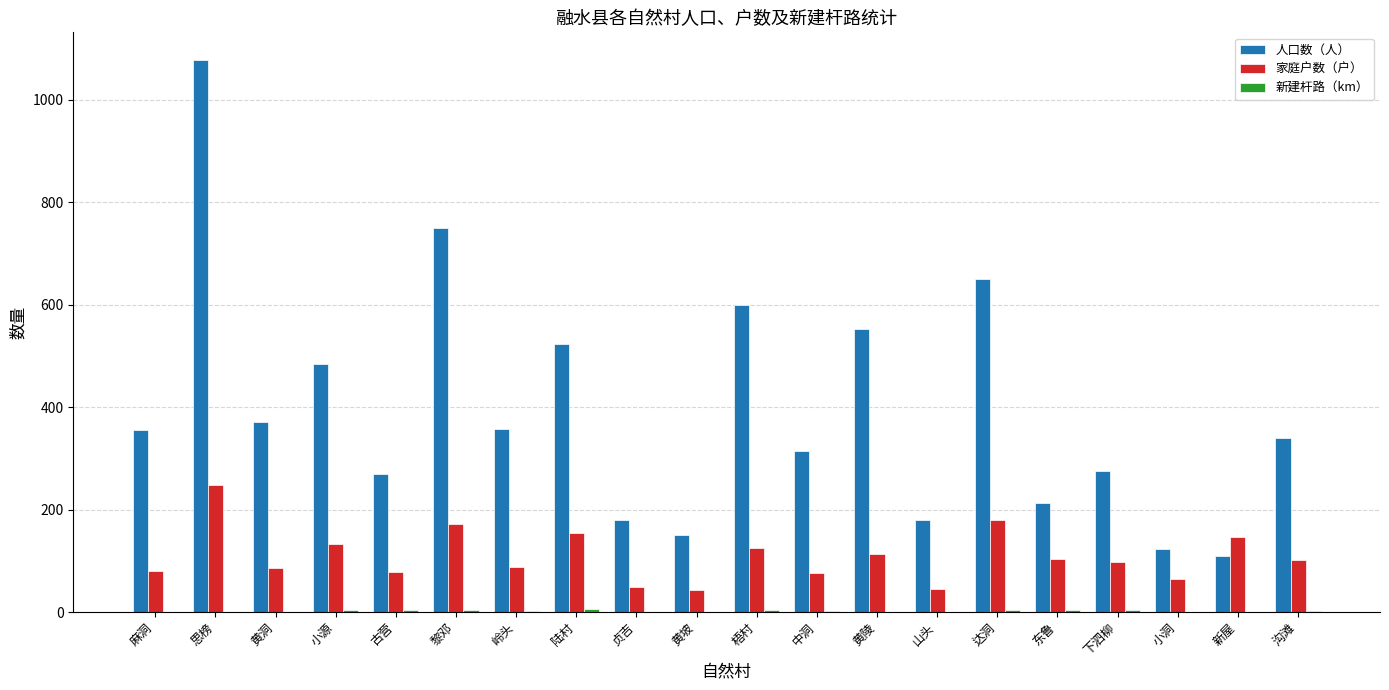

At which category is the sum across all series the highest?

思榜